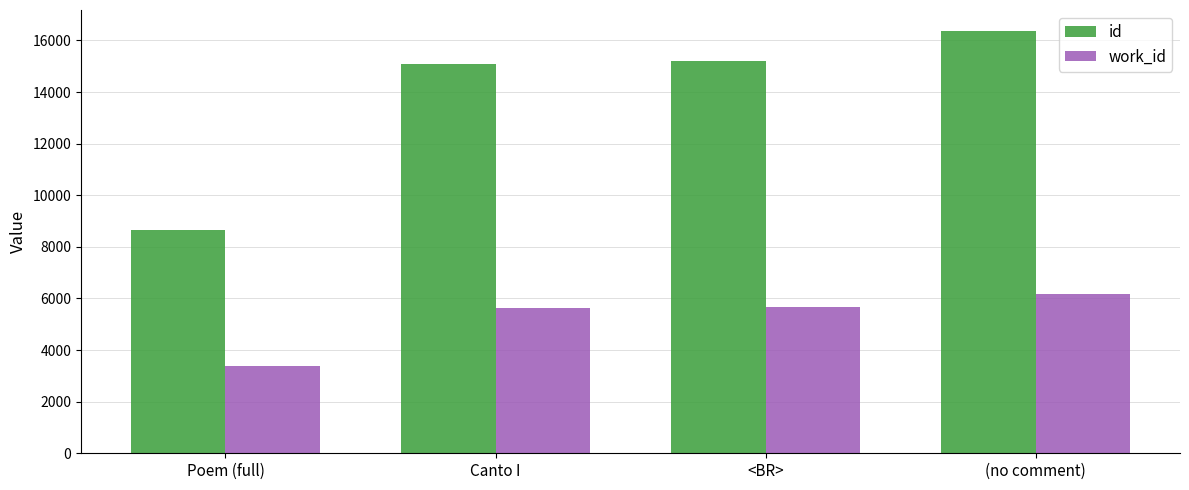

What is the sum of all work_id values?

20889